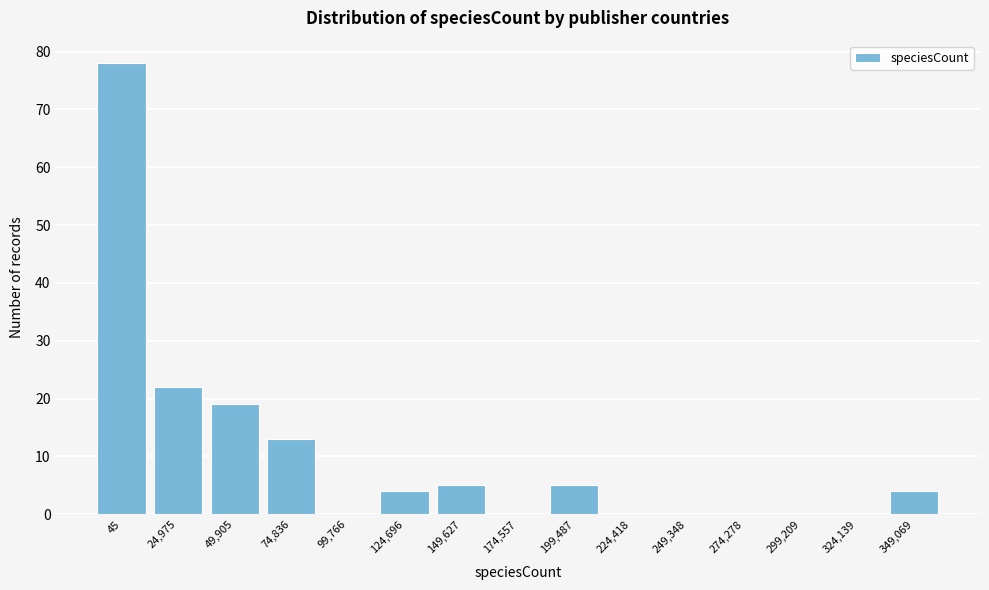

Reading left to right, list all the values displayed in this chart.

45=78	24,975=22	49,905=19	74,836=13	99,766=0	124,696=4	149,627=5	174,557=0	199,487=5	224,418=0	249,348=0	274,278=0	299,209=0	324,139=0	349,069=4